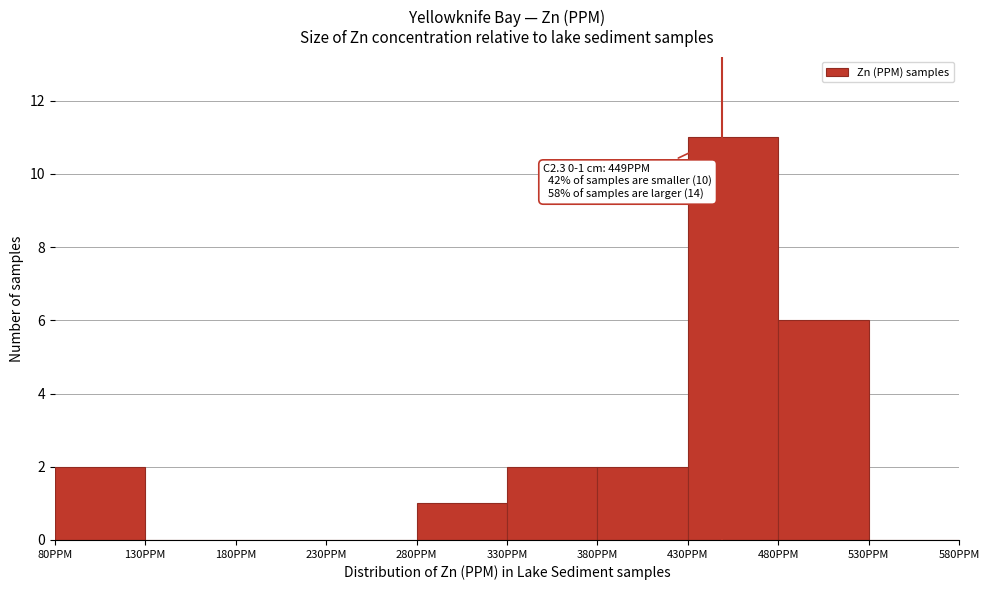

Over which range of the x-axis is the bar tallest?

430 to 480